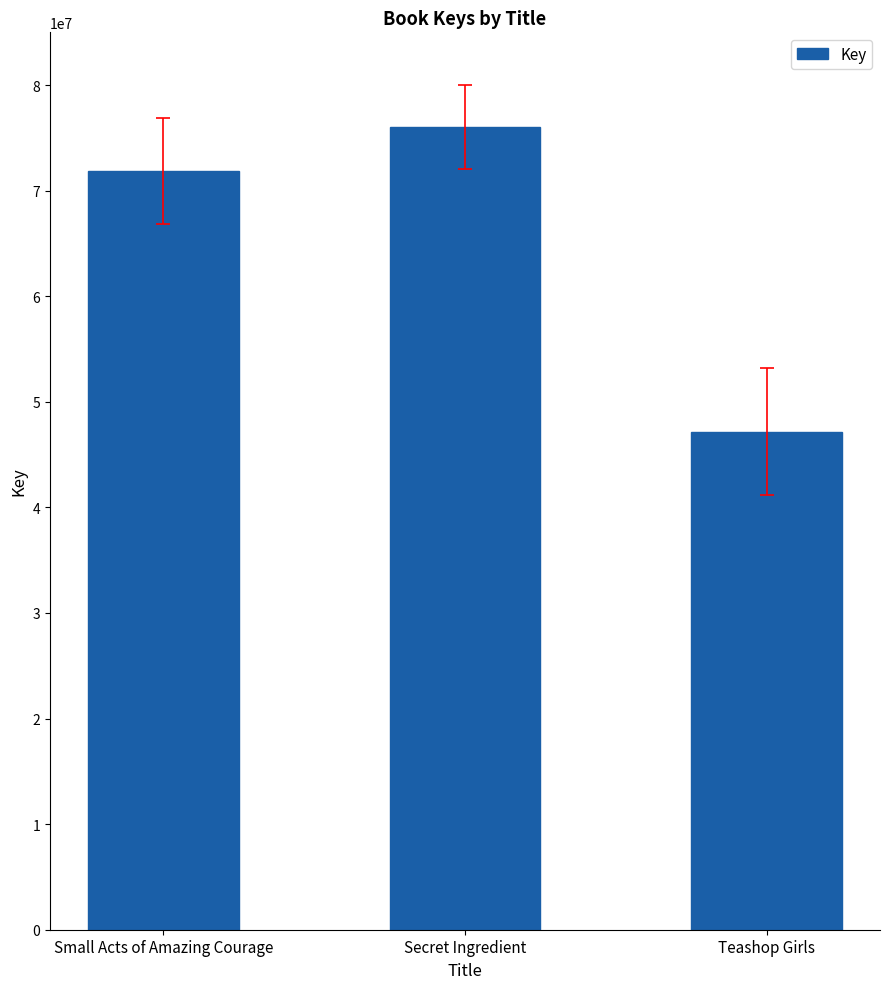

Rank the categories by value from highest to lowest.

Secret Ingredient, Small Acts of Amazing Courage, Teashop Girls